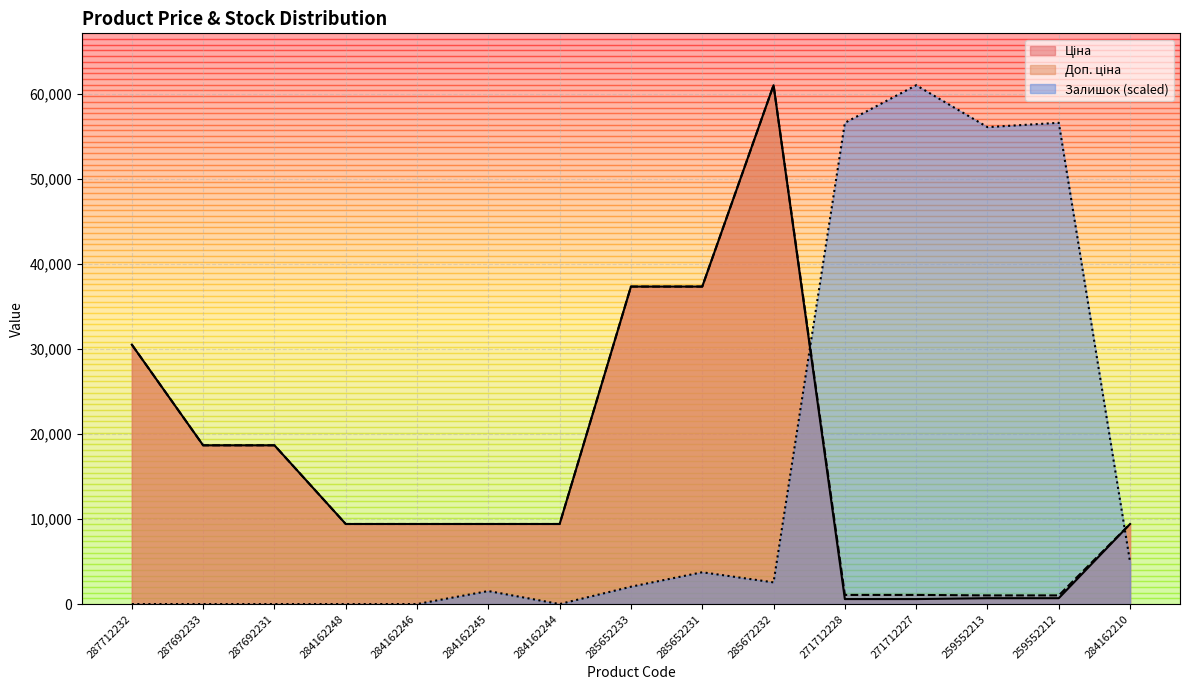

What is the maximum value for Доп. ціна?

61024.7